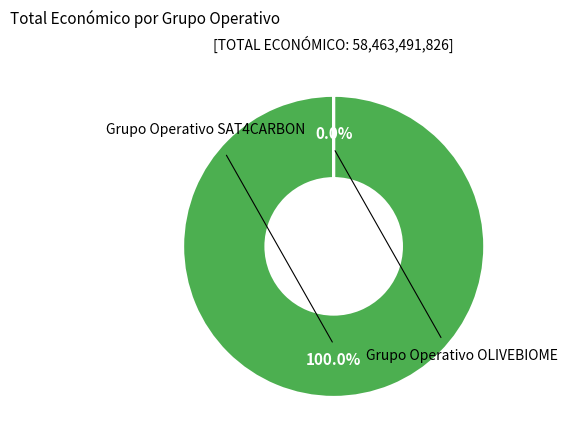

Is there a majority slice in this chart?

Yes